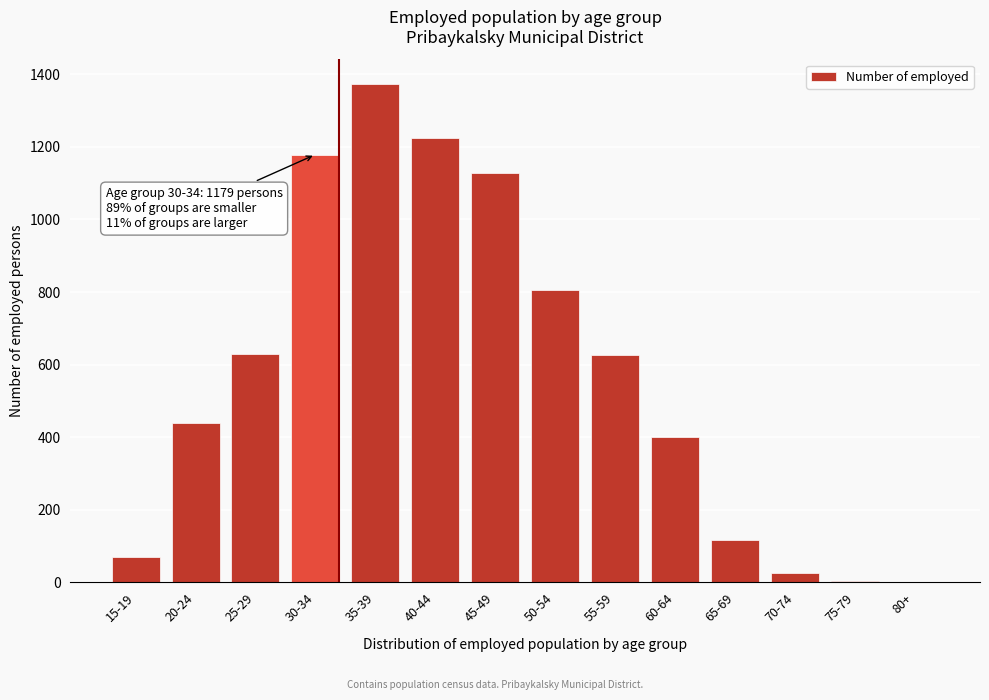

What is the sum of all values?

8023